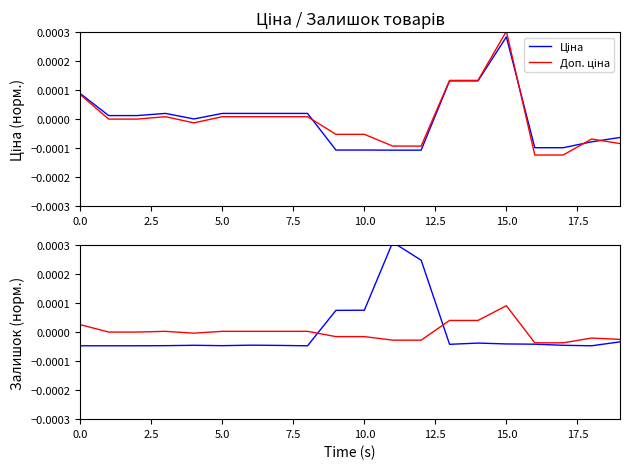

Between 10.0 and 16, which series saw the biggest shift?

Доп. ціна